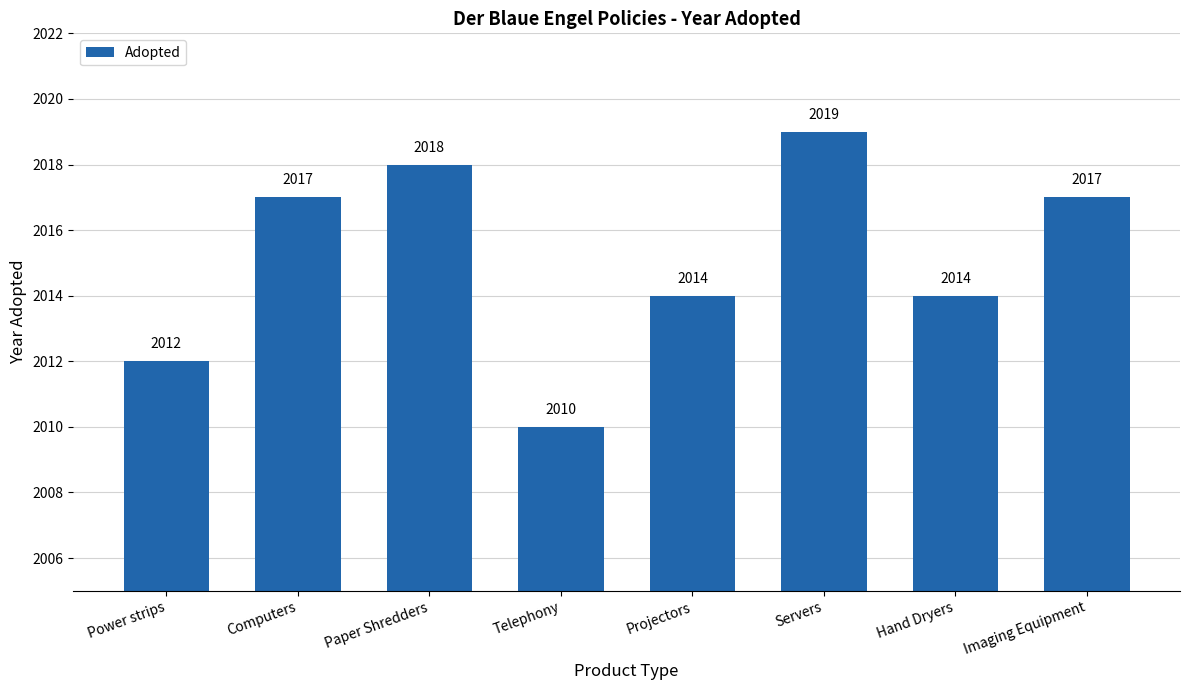

How many values are between 2014 and 2018?

5